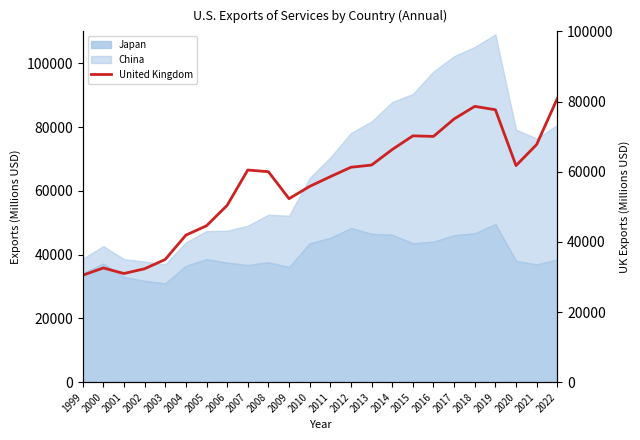

At which category does the chart reach its minimum across all series?

1999